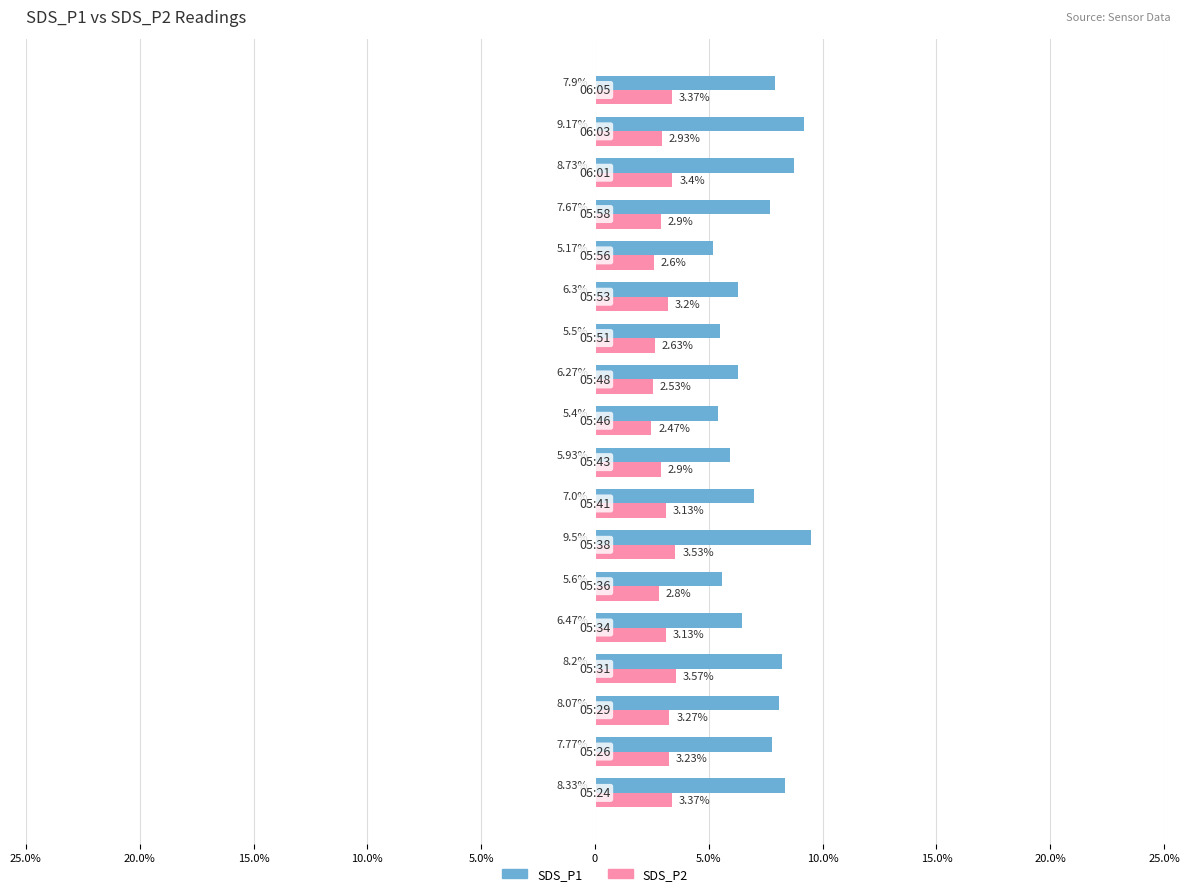

What are all the series names shown in the legend?

SDS_P1, SDS_P2